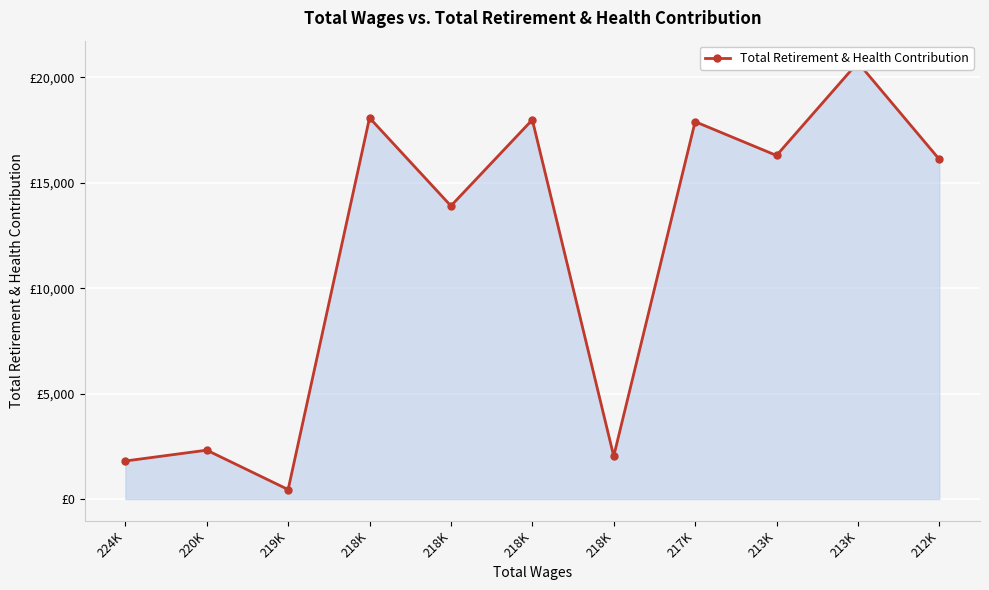

Reading right to left, list all the values displayed in this chart.

16112	20703	16294	17897	2035	17987	13903	18079	453	2321	1807